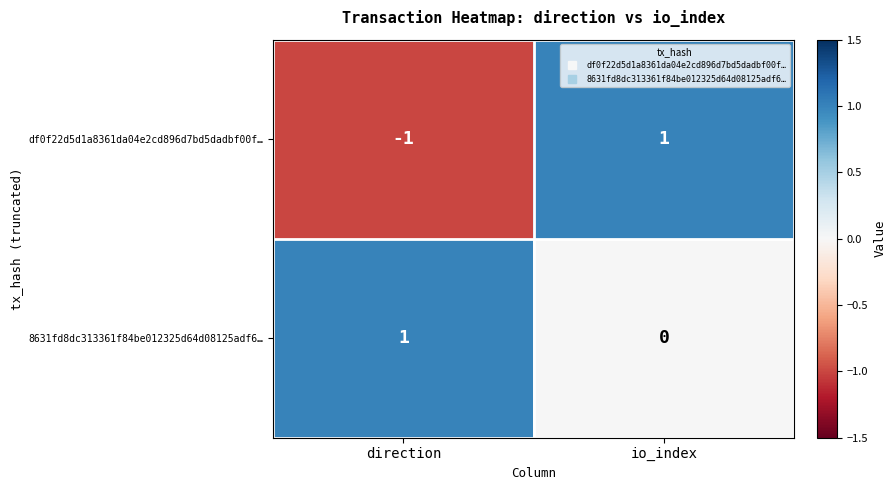

Which series changed the most between direction and io_index?

df0f22d5d1a8361da04e2cd896d7bd5dadbf00f…